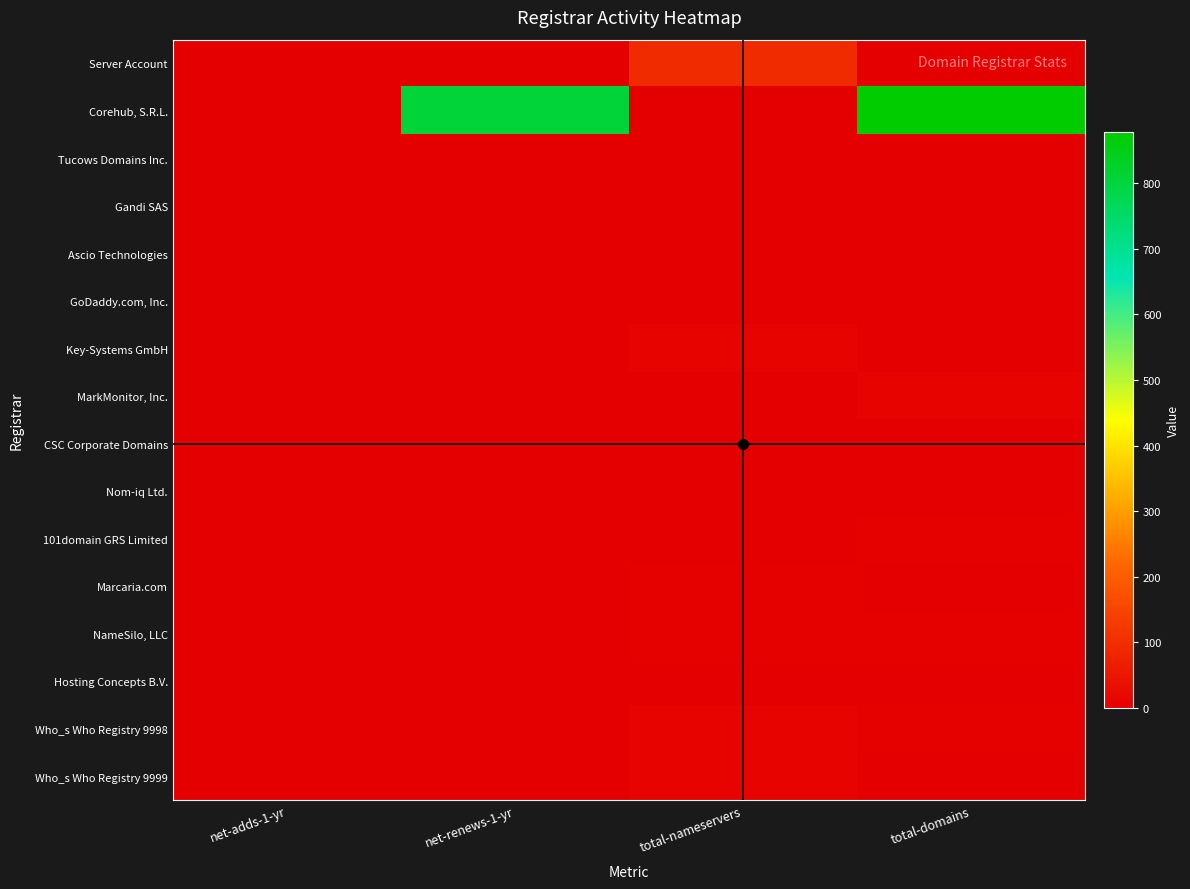

Reading left to right, what are all the values shown in this chart?

Server Account: net-adds-1-yr=0	net-renews-1-yr=0	total-nameservers=93	total-domains=0
Corehub, S.R.L.: net-adds-1-yr=0	net-renews-1-yr=808	total-nameservers=0	total-domains=878
Tucows Domains Inc.: net-adds-1-yr=0	net-renews-1-yr=0	total-nameservers=0	total-domains=0
Gandi SAS: net-adds-1-yr=0	net-renews-1-yr=0	total-nameservers=0	total-domains=2
Ascio Technologies: net-adds-1-yr=0	net-renews-1-yr=0	total-nameservers=0	total-domains=3
GoDaddy.com, Inc.: net-adds-1-yr=0	net-renews-1-yr=0	total-nameservers=0	total-domains=0
Key-Systems GmbH: net-adds-1-yr=0	net-renews-1-yr=0	total-nameservers=7	total-domains=0
MarkMonitor, Inc.: net-adds-1-yr=0	net-renews-1-yr=0	total-nameservers=0	total-domains=10
CSC Corporate Domains: net-adds-1-yr=0	net-renews-1-yr=0	total-nameservers=2	total-domains=3
Nom-iq Ltd.: net-adds-1-yr=0	net-renews-1-yr=0	total-nameservers=0	total-domains=2
101domain GRS Limited: net-adds-1-yr=0	net-renews-1-yr=0	total-nameservers=0	total-domains=5
Marcaria.com: net-adds-1-yr=0	net-renews-1-yr=0	total-nameservers=4	total-domains=0
NameSilo, LLC: net-adds-1-yr=0	net-renews-1-yr=0	total-nameservers=5	total-domains=4
Hosting Concepts B.V.: net-adds-1-yr=0	net-renews-1-yr=0	total-nameservers=0	total-domains=1
Who_s Who Registry 9998: net-adds-1-yr=0	net-renews-1-yr=0	total-nameservers=10	total-domains=5
Who_s Who Registry 9999: net-adds-1-yr=0	net-renews-1-yr=0	total-nameservers=10	total-domains=1